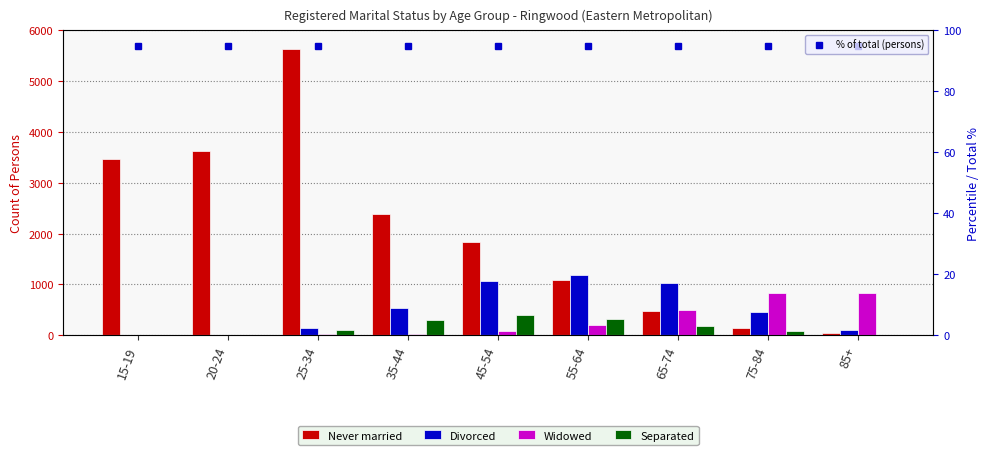

What is the difference between the second highest and minimum values in the Never married series?

3582